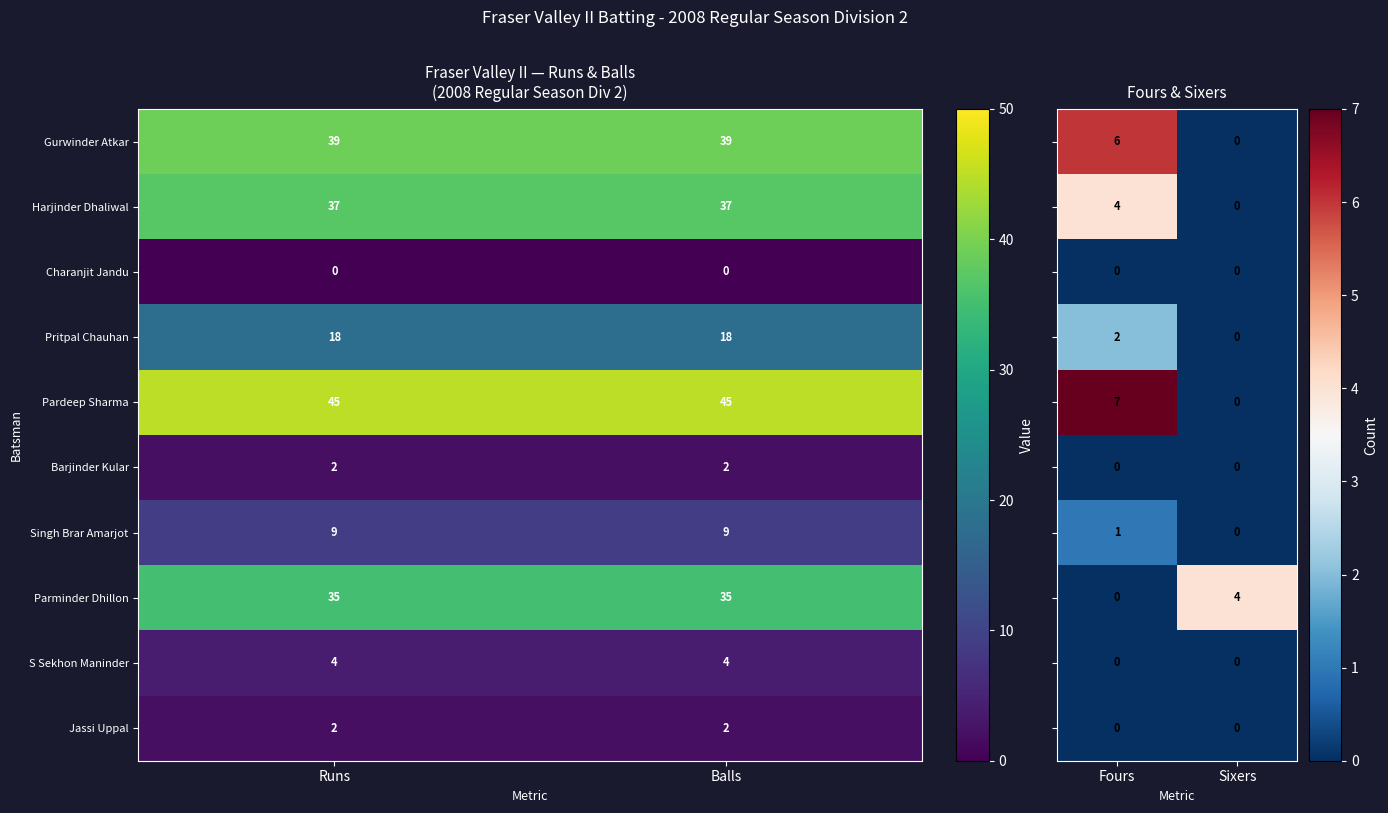

Is the value of S Sekhon Maninder at Balls greater than the value of Parminder Dhillon at Balls?

No